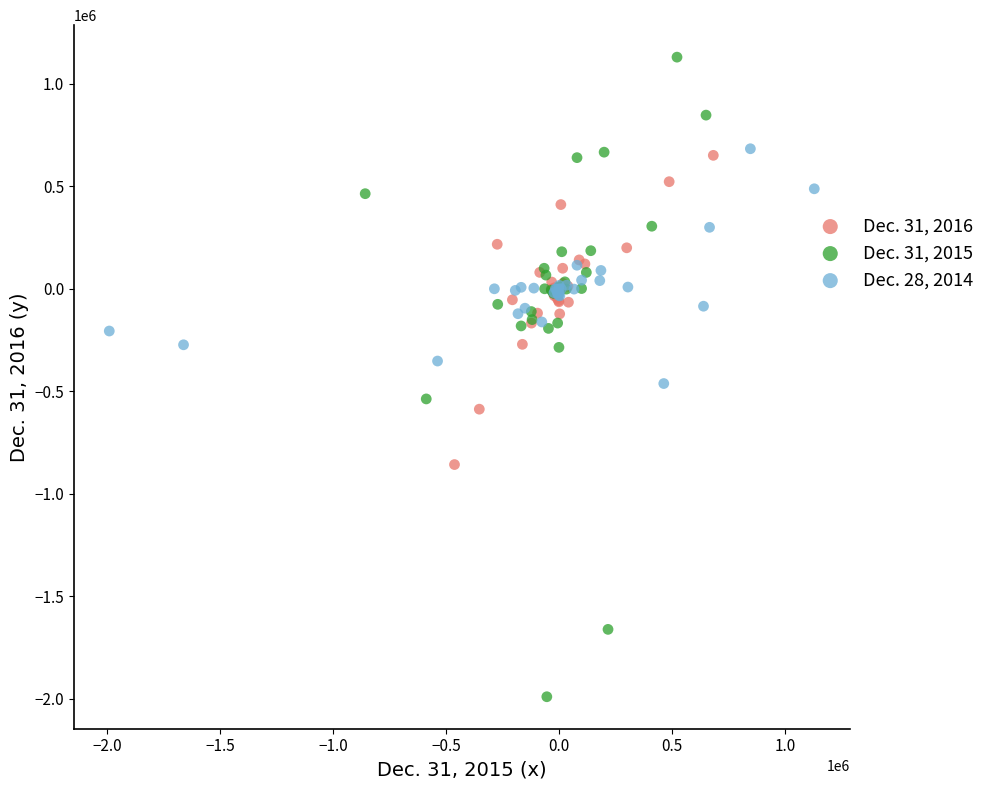

Which series contains the lowest Y value?

Dec. 31, 2015